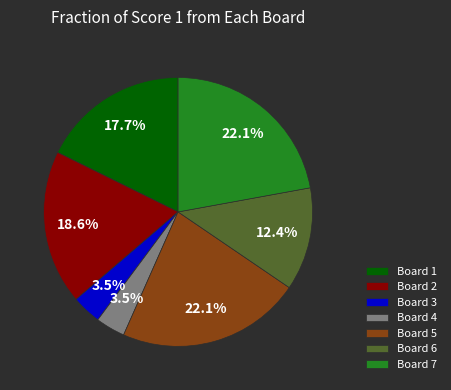

What percentage is NOT represented by Board 5?

77.9%